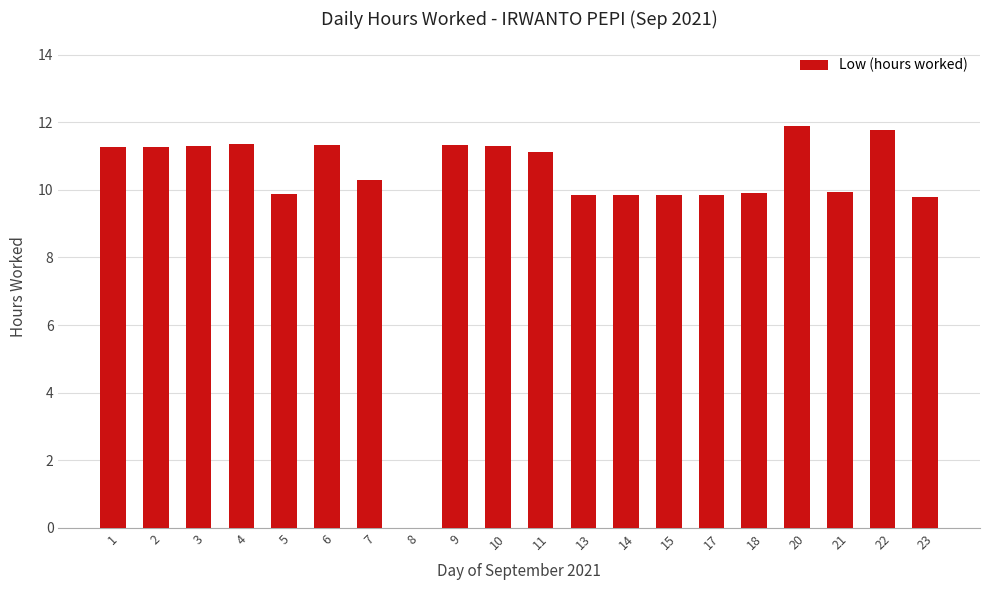

What is the maximum value shown in the chart?

11.9